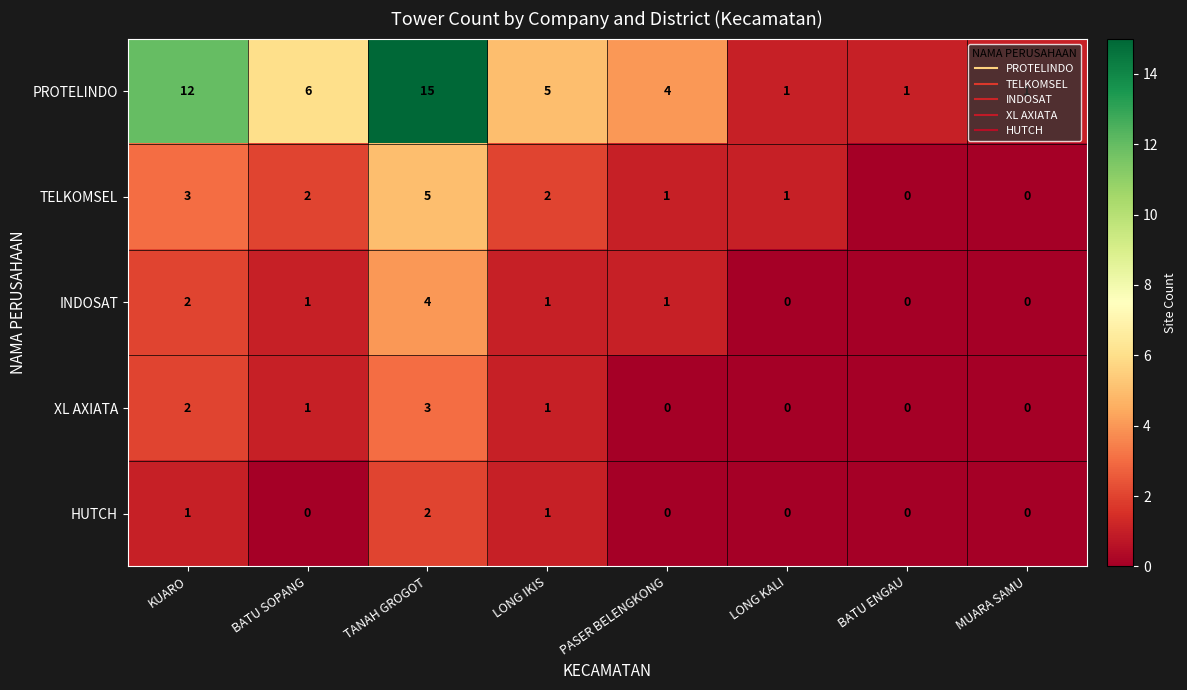

Where does the INDOSAT series first go above 1?

KUARO